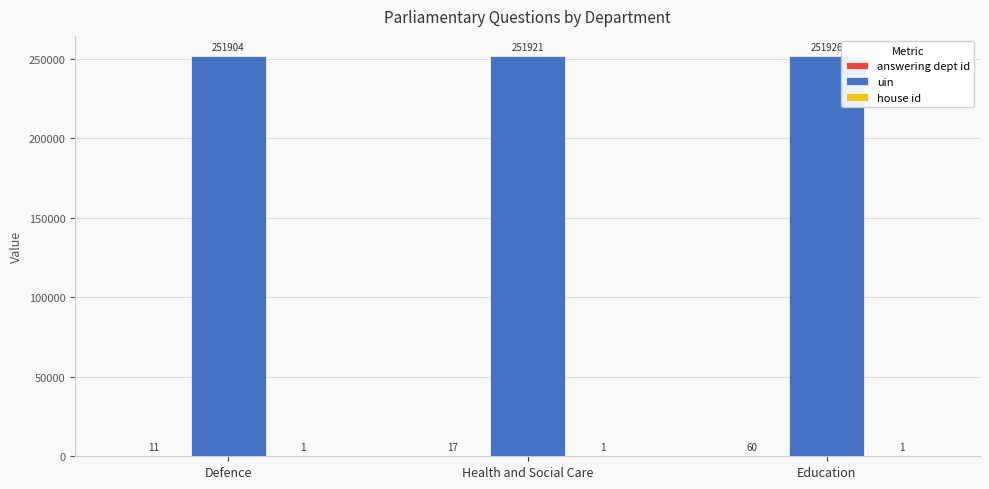

What is the total value across all series at Defence?

251916